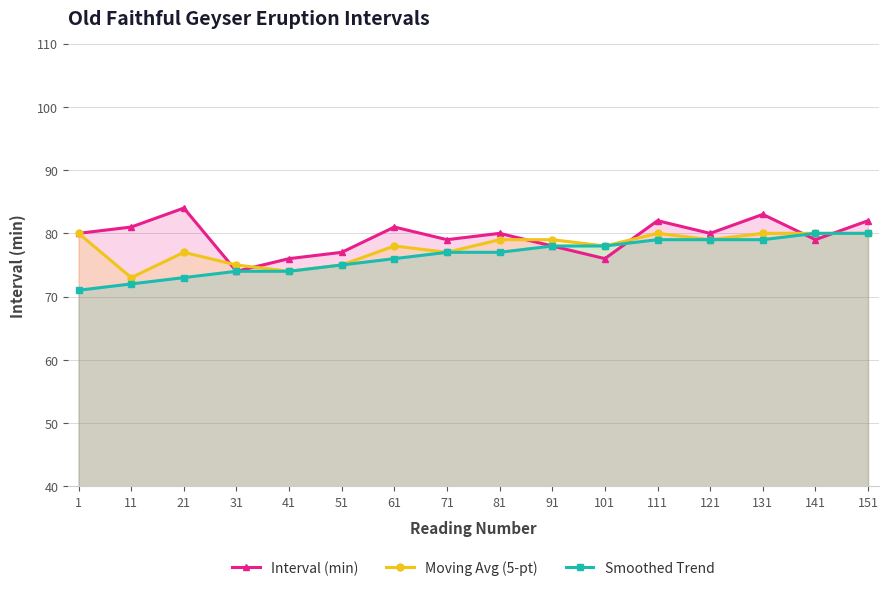

Rank the series by their average value, from highest to lowest.

Interval (min), Moving Avg (5-pt), Smoothed Trend